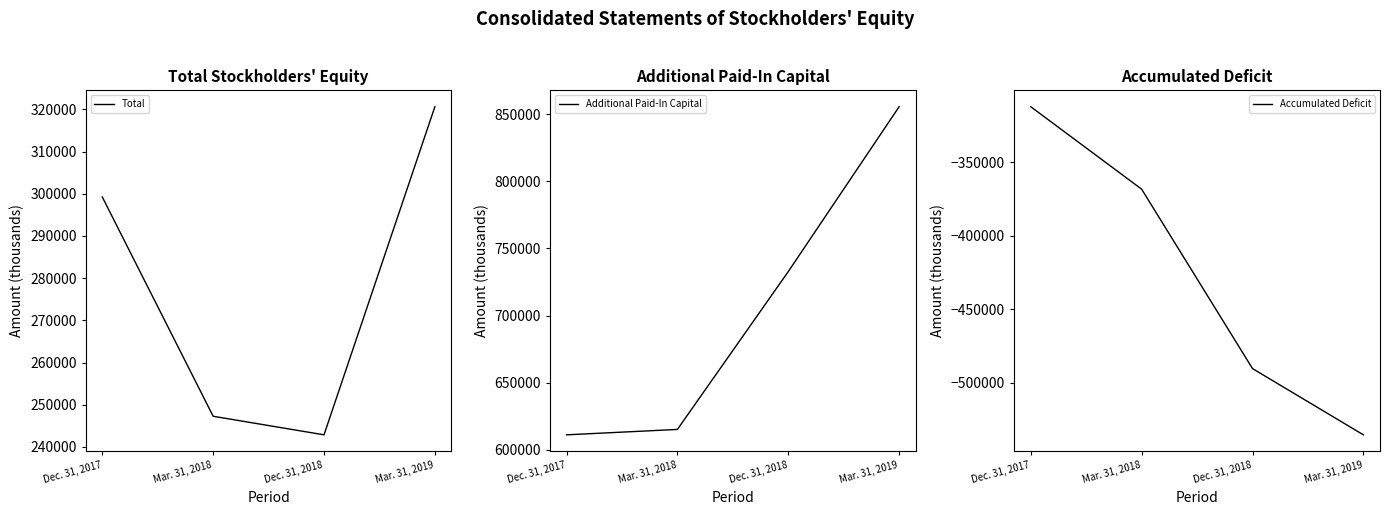

At how many categories does at least one series exceed 308382?

4